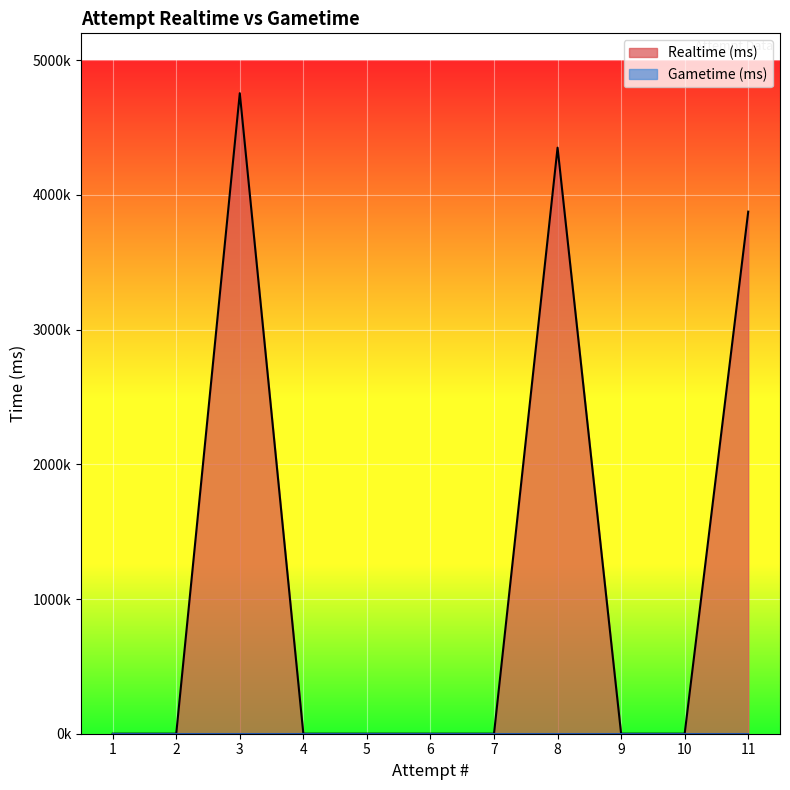

Reading right to left, extract all data points from this chart.

Realtime (ms): 1=0	2=0	3=4755502	4=0	5=0	6=0	7=0	8=4351238	9=0	10=0	11=3876270
Gametime (ms): 1=0	2=0	3=0	4=0	5=0	6=0	7=0	8=0	9=0	10=0	11=0